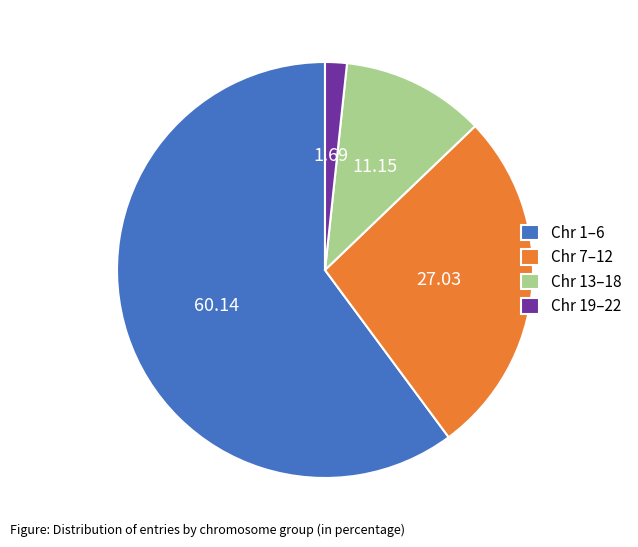

Is the sum of Chr 7–12 and Chr 1–6 greater than half?

Yes